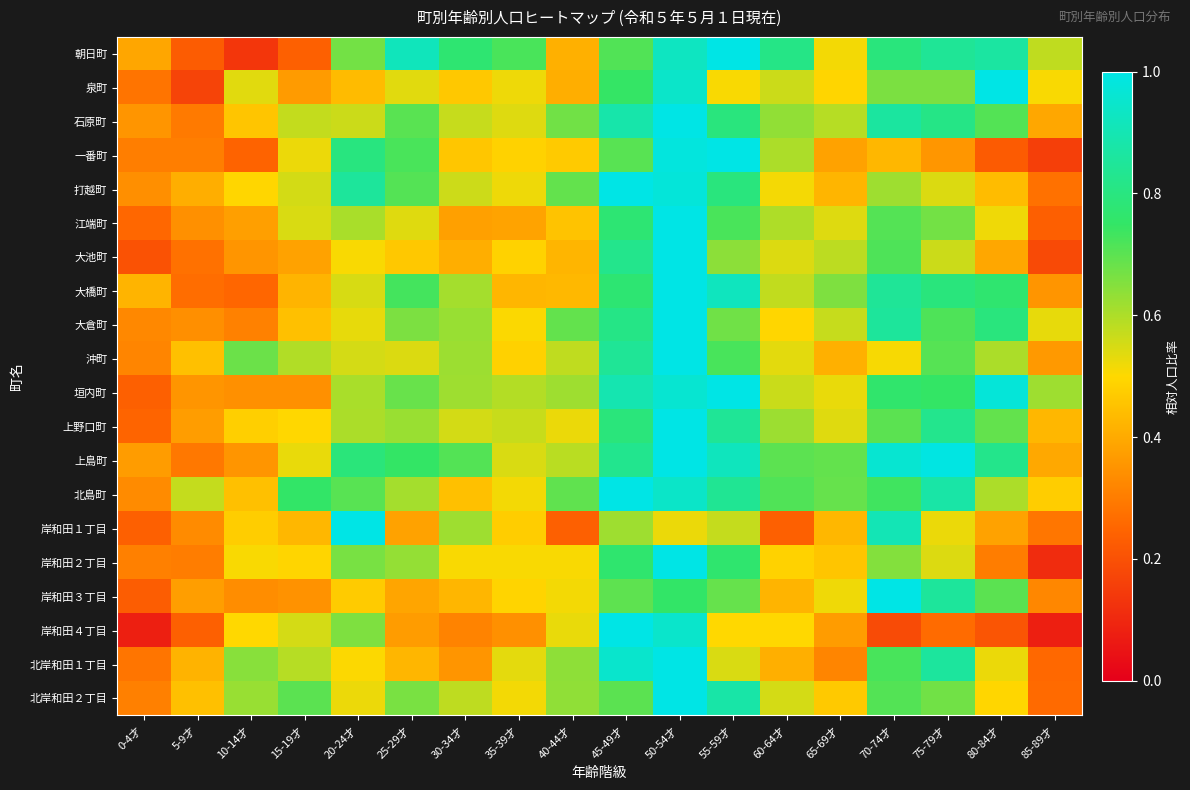

Which series has the largest total across all categories?

上島町